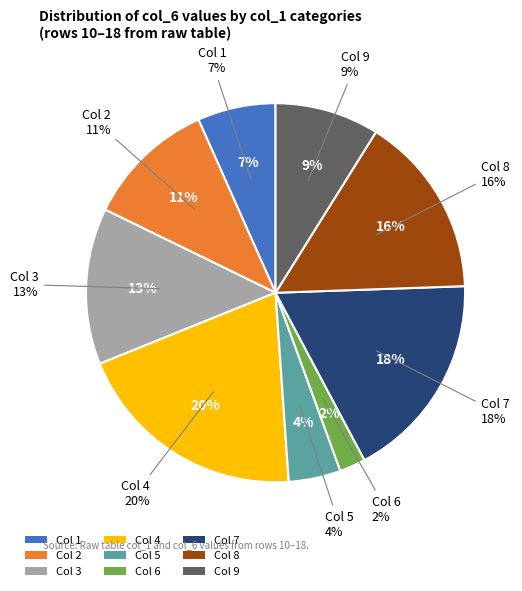

Does 7 represent more than half of the total?

No